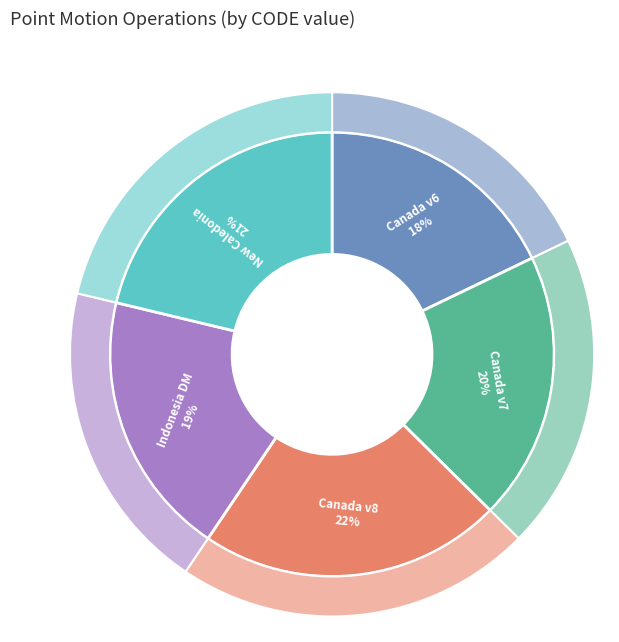

The Indonesian Deformation Model 2020 slice represents 19% of the pie. True or false?

True